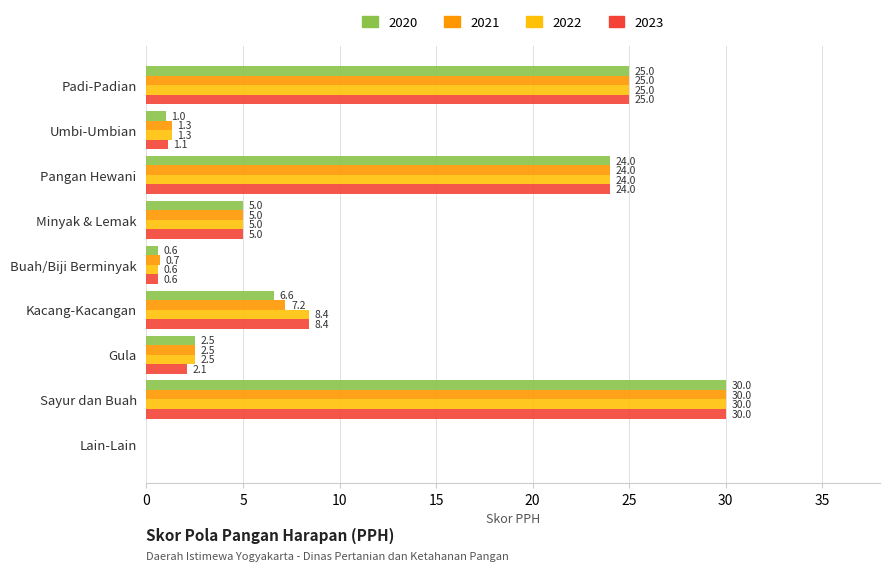

What is the greatest value displayed?

30.0